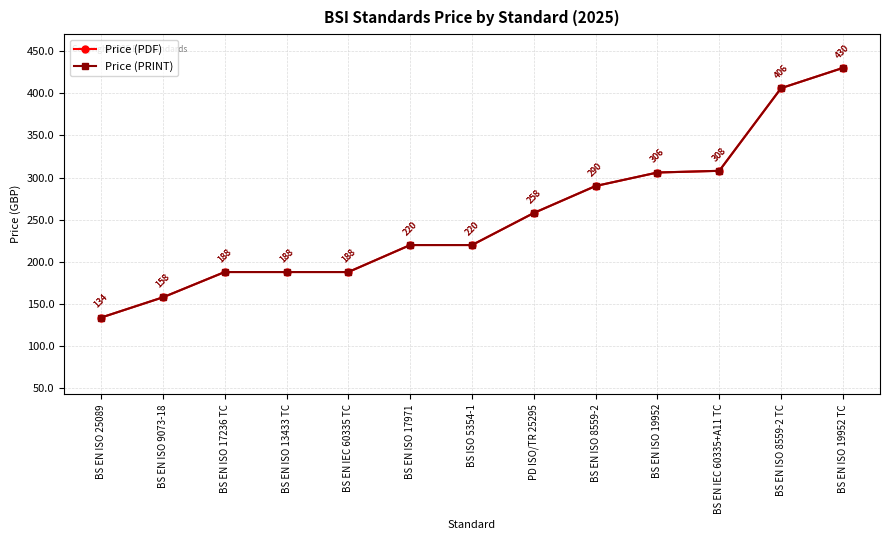

What is the greatest value displayed?

430